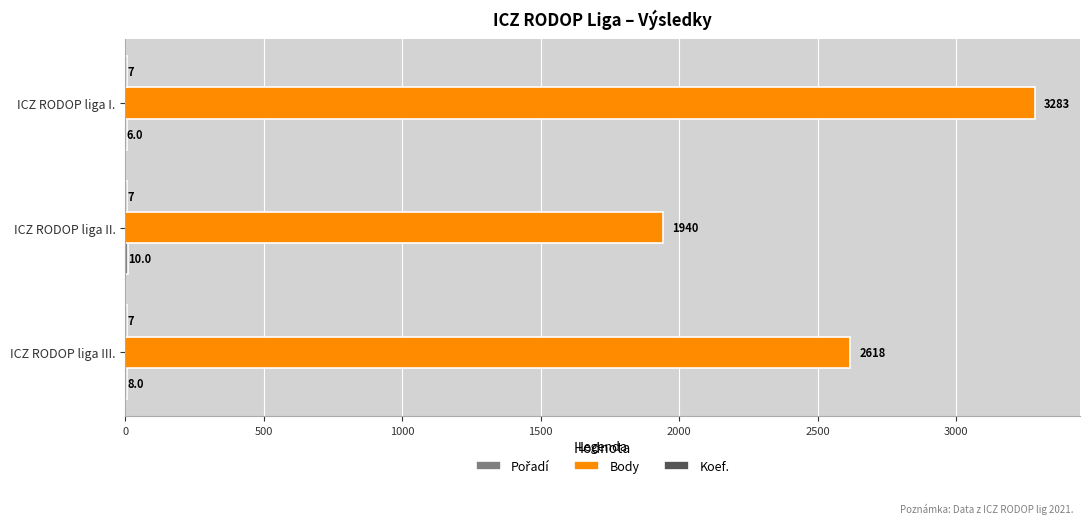

The value of Body at ICZ RODOP liga III. is 2618. True or false?

True